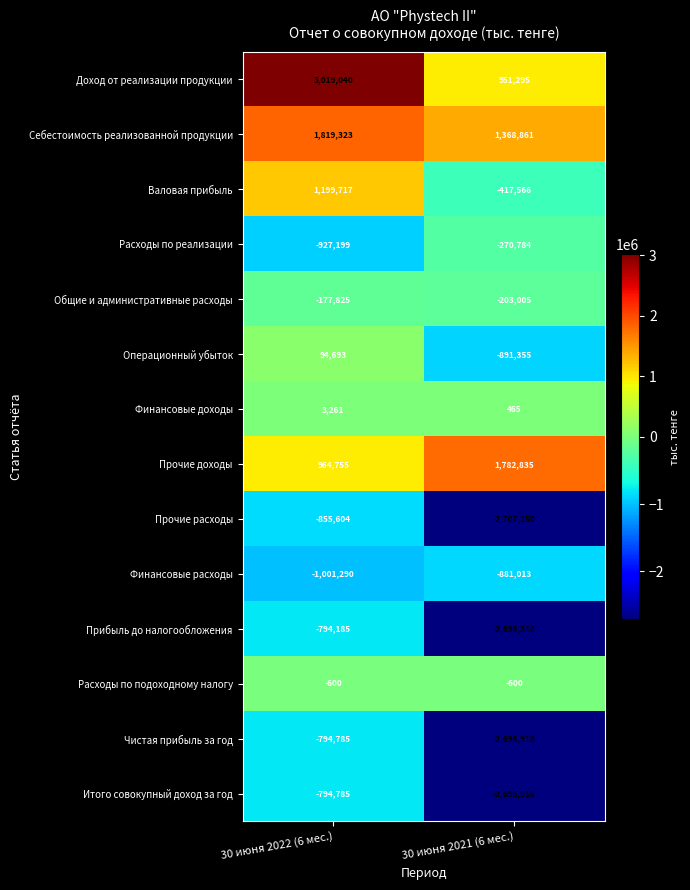

List the labels in order of Себестоимость реализованной продукции value, largest first.

30 июня 2022 (6 мес.), 30 июня 2021 (6 мес.)